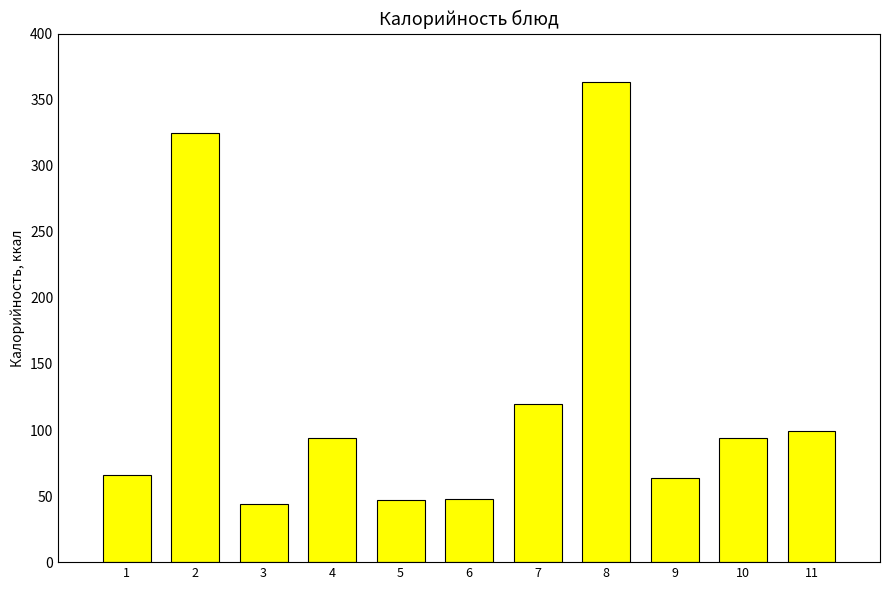

Is it true that the value at 7 is 188.7?

False